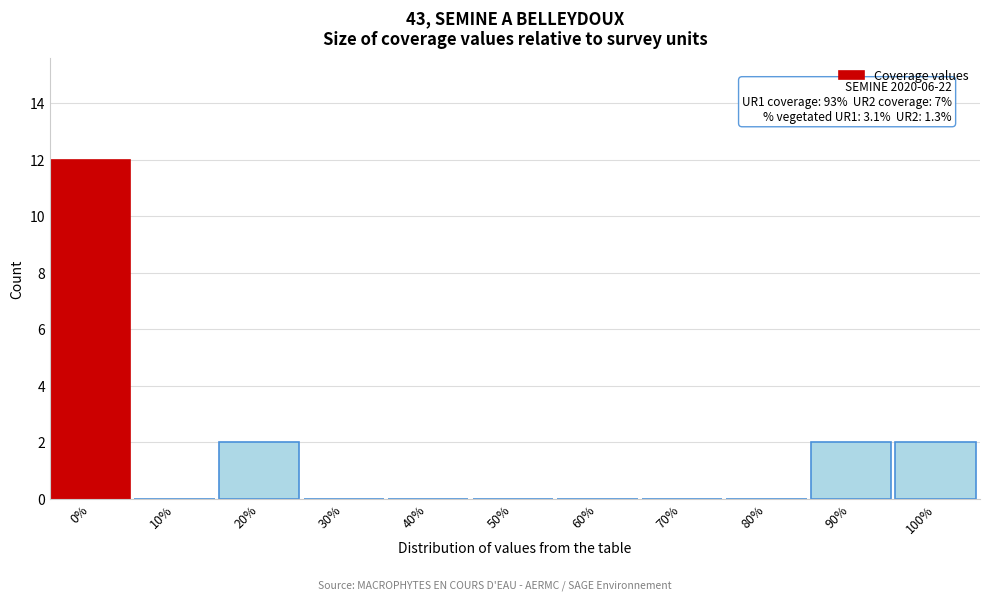

Reading left to right, extract all data points from this chart.

0%=12	10%=0	20%=2	30%=0	40%=0	50%=0	60%=0	70%=0	80%=0	90%=2	100%=2